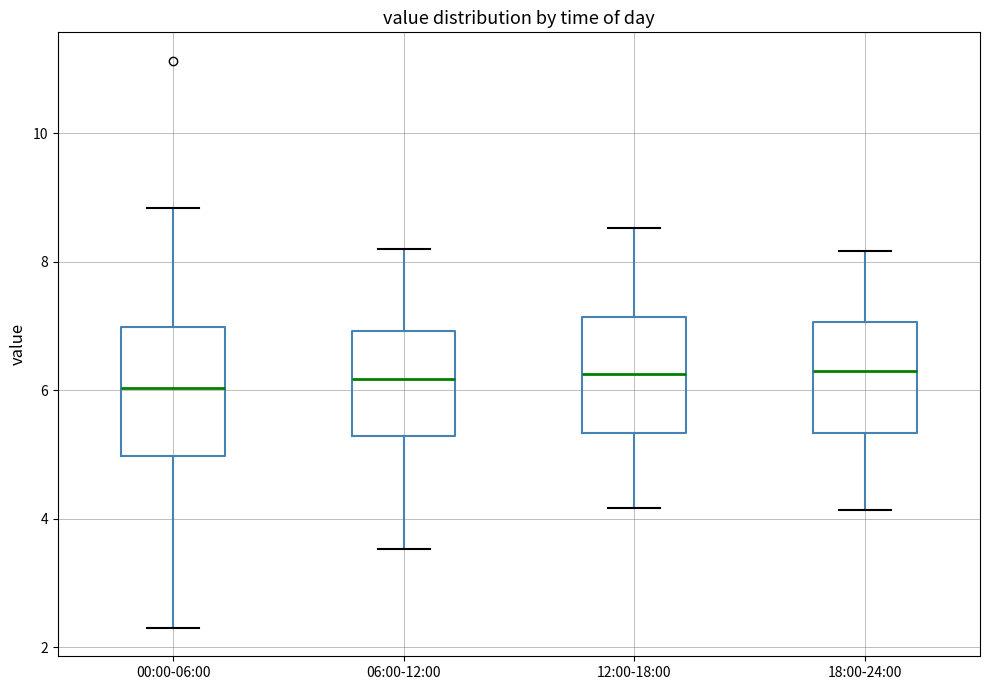

Reading left to right, read every box against the y-axis: the position of its median line, the range the box covers, and the ends of its whiskers. The values are not printed on the chart, so give them approximately, as read against the axis.

00:00-06:00: median 6.0, box 5.0 to 7.0, whiskers 2.4 to 8.8
06:00-12:00: median 6.2, box 5.2 to 7.0, whiskers 3.6 to 8.2
12:00-18:00: median 6.2, box 5.4 to 7.2, whiskers 4.2 to 8.6
18:00-24:00: median 6.4, box 5.4 to 7.0, whiskers 4.2 to 8.2